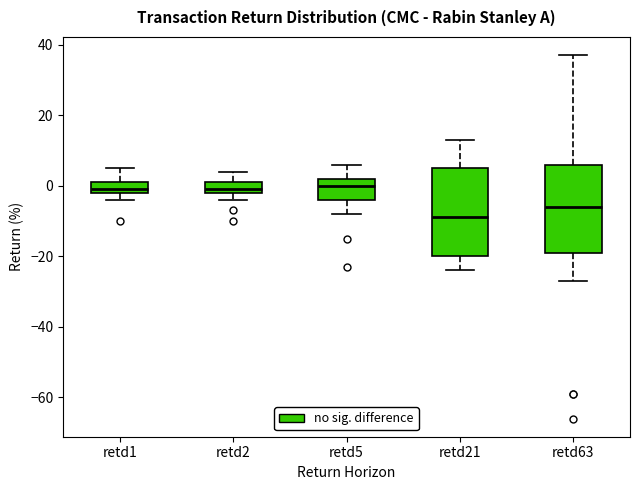

Reading left to right, transcribe this box plot: for each box, give where its median line is, the range the box spans, and where its two whiskers end, as read against the y-axis. The values are not printed on the chart, so give them approximately, as read against the axis.

retd1: median 0, box -2 to 2, whiskers -4 to 6
retd2: median 0, box -2 to 2, whiskers -4 to 4
retd5: median 0, box -4 to 2, whiskers -8 to 6
retd21: median -8, box -20 to 6, whiskers -24 to 14
retd63: median -6, box -18 to 6, whiskers -26 to 38